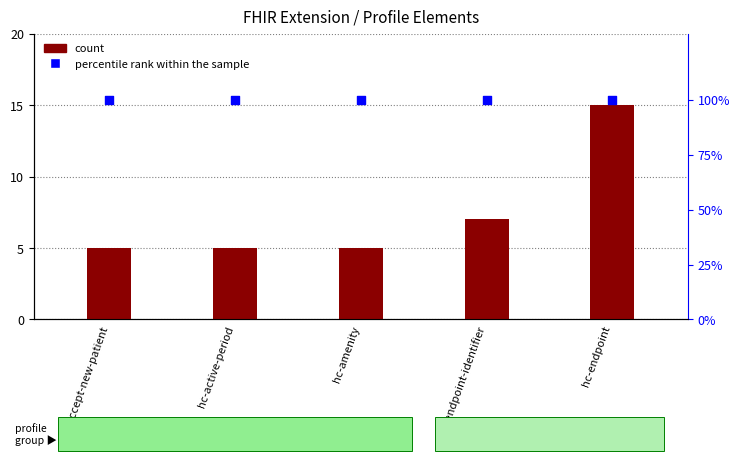

What are all the series names shown in the legend?

count, percentile rank within the sample